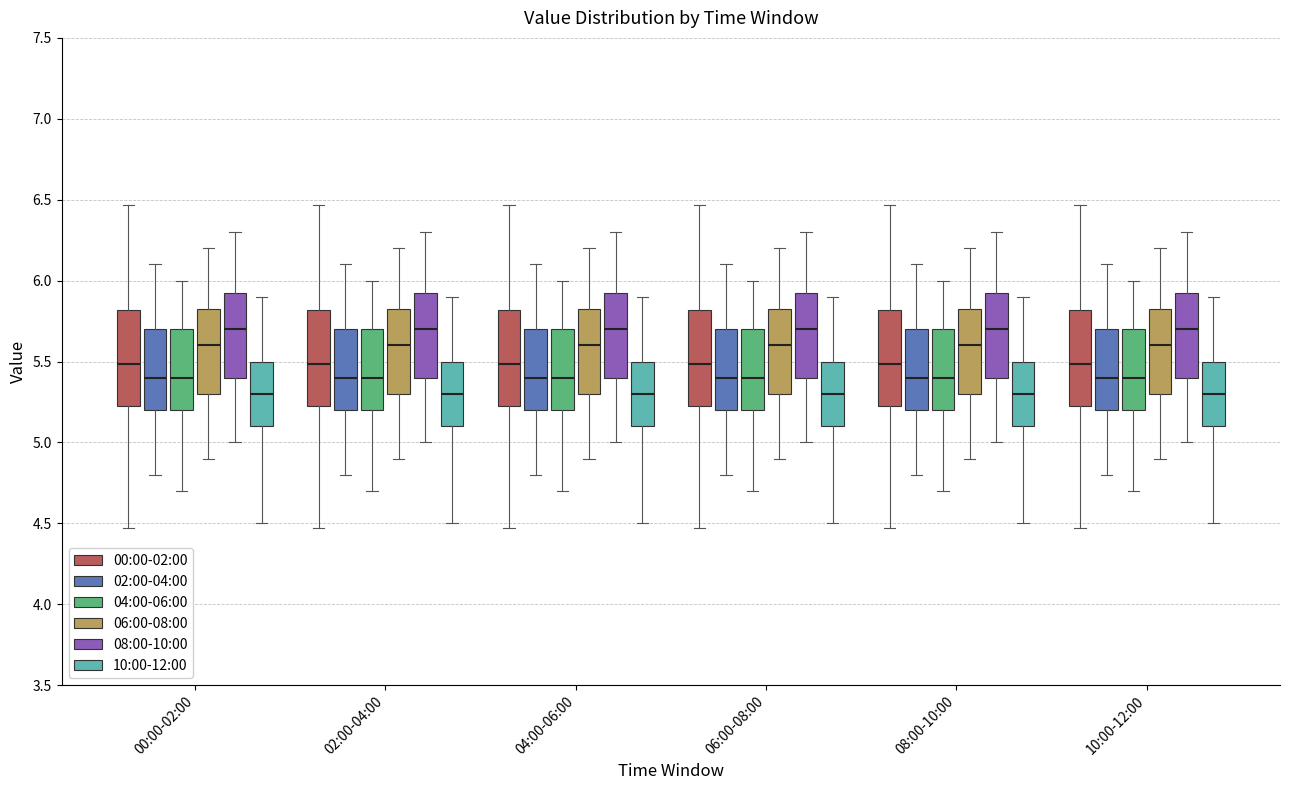

Reading left to right, transcribe this box plot: for each box, give where its median line is, the range the box spans, and where its two whiskers end, as read against the y-axis. The values are not printed on the chart, so give them approximately, as read against the axis.

00:00-02:00 (00:00-02:00): median 5.50, box 5.20 to 5.80, whiskers 4.45 to 6.45
00:00-02:00 (02:00-04:00): median 5.40, box 5.20 to 5.70, whiskers 4.80 to 6.10
00:00-02:00 (04:00-06:00): median 5.40, box 5.20 to 5.70, whiskers 4.70 to 6.00
00:00-02:00 (06:00-08:00): median 5.60, box 5.30 to 5.85, whiskers 4.90 to 6.20
00:00-02:00 (08:00-10:00): median 5.70, box 5.40 to 5.95, whiskers 5.00 to 6.30
00:00-02:00 (10:00-12:00): median 5.30, box 5.10 to 5.50, whiskers 4.50 to 5.90
02:00-04:00 (00:00-02:00): median 5.50, box 5.20 to 5.80, whiskers 4.45 to 6.45
02:00-04:00 (02:00-04:00): median 5.40, box 5.20 to 5.70, whiskers 4.80 to 6.10
02:00-04:00 (04:00-06:00): median 5.40, box 5.20 to 5.70, whiskers 4.70 to 6.00
02:00-04:00 (06:00-08:00): median 5.60, box 5.30 to 5.85, whiskers 4.90 to 6.20
02:00-04:00 (08:00-10:00): median 5.70, box 5.40 to 5.95, whiskers 5.00 to 6.30
02:00-04:00 (10:00-12:00): median 5.30, box 5.10 to 5.50, whiskers 4.50 to 5.90
04:00-06:00 (00:00-02:00): median 5.50, box 5.20 to 5.80, whiskers 4.45 to 6.45
04:00-06:00 (02:00-04:00): median 5.40, box 5.20 to 5.70, whiskers 4.80 to 6.10
04:00-06:00 (04:00-06:00): median 5.40, box 5.20 to 5.70, whiskers 4.70 to 6.00
04:00-06:00 (06:00-08:00): median 5.60, box 5.30 to 5.85, whiskers 4.90 to 6.20
04:00-06:00 (08:00-10:00): median 5.70, box 5.40 to 5.95, whiskers 5.00 to 6.30
04:00-06:00 (10:00-12:00): median 5.30, box 5.10 to 5.50, whiskers 4.50 to 5.90
06:00-08:00 (00:00-02:00): median 5.50, box 5.20 to 5.80, whiskers 4.45 to 6.45
06:00-08:00 (02:00-04:00): median 5.40, box 5.20 to 5.70, whiskers 4.80 to 6.10
06:00-08:00 (04:00-06:00): median 5.40, box 5.20 to 5.70, whiskers 4.70 to 6.00
06:00-08:00 (06:00-08:00): median 5.60, box 5.30 to 5.85, whiskers 4.90 to 6.20
06:00-08:00 (08:00-10:00): median 5.70, box 5.40 to 5.95, whiskers 5.00 to 6.30
06:00-08:00 (10:00-12:00): median 5.30, box 5.10 to 5.50, whiskers 4.50 to 5.90
08:00-10:00 (00:00-02:00): median 5.50, box 5.20 to 5.80, whiskers 4.45 to 6.45
08:00-10:00 (02:00-04:00): median 5.40, box 5.20 to 5.70, whiskers 4.80 to 6.10
08:00-10:00 (04:00-06:00): median 5.40, box 5.20 to 5.70, whiskers 4.70 to 6.00
08:00-10:00 (06:00-08:00): median 5.60, box 5.30 to 5.85, whiskers 4.90 to 6.20
08:00-10:00 (08:00-10:00): median 5.70, box 5.40 to 5.95, whiskers 5.00 to 6.30
08:00-10:00 (10:00-12:00): median 5.30, box 5.10 to 5.50, whiskers 4.50 to 5.90
10:00-12:00 (00:00-02:00): median 5.50, box 5.20 to 5.80, whiskers 4.45 to 6.45
10:00-12:00 (02:00-04:00): median 5.40, box 5.20 to 5.70, whiskers 4.80 to 6.10
10:00-12:00 (04:00-06:00): median 5.40, box 5.20 to 5.70, whiskers 4.70 to 6.00
10:00-12:00 (06:00-08:00): median 5.60, box 5.30 to 5.85, whiskers 4.90 to 6.20
10:00-12:00 (08:00-10:00): median 5.70, box 5.40 to 5.95, whiskers 5.00 to 6.30
10:00-12:00 (10:00-12:00): median 5.30, box 5.10 to 5.50, whiskers 4.50 to 5.90